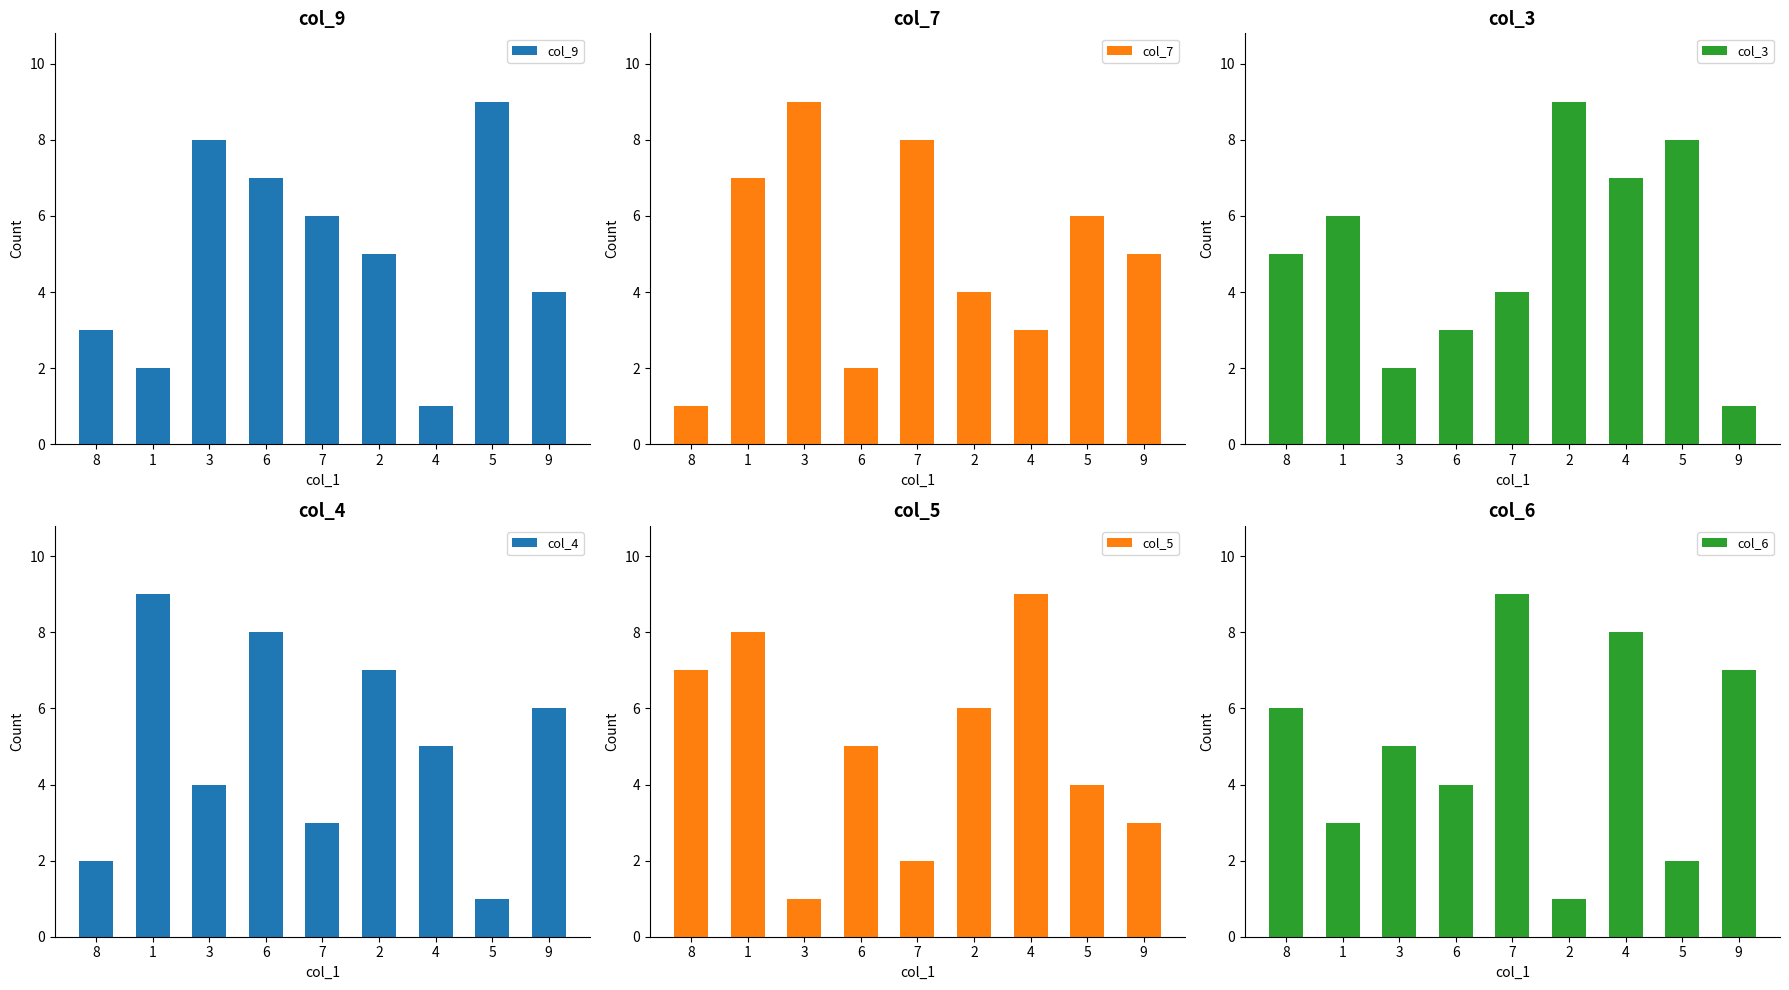

How many distinct data groups are displayed?

6